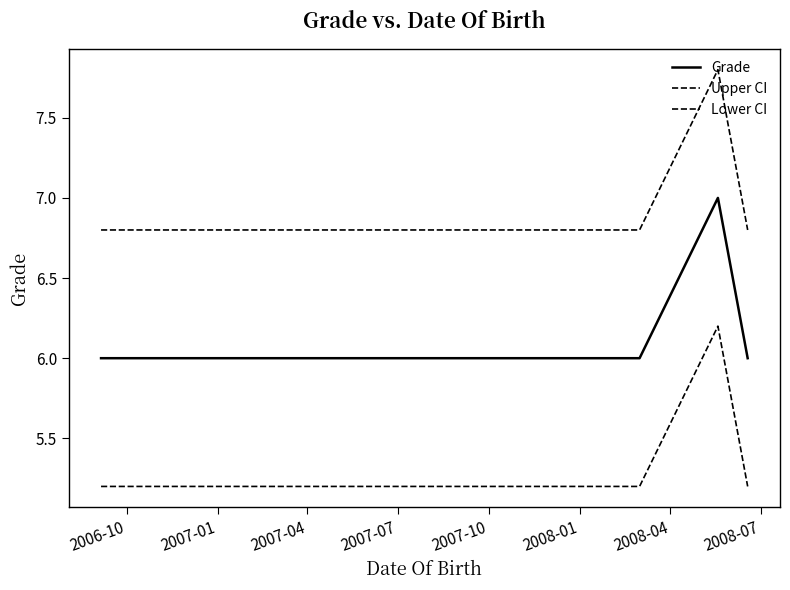

At which label does Lower CI reach its minimum?

2006-10